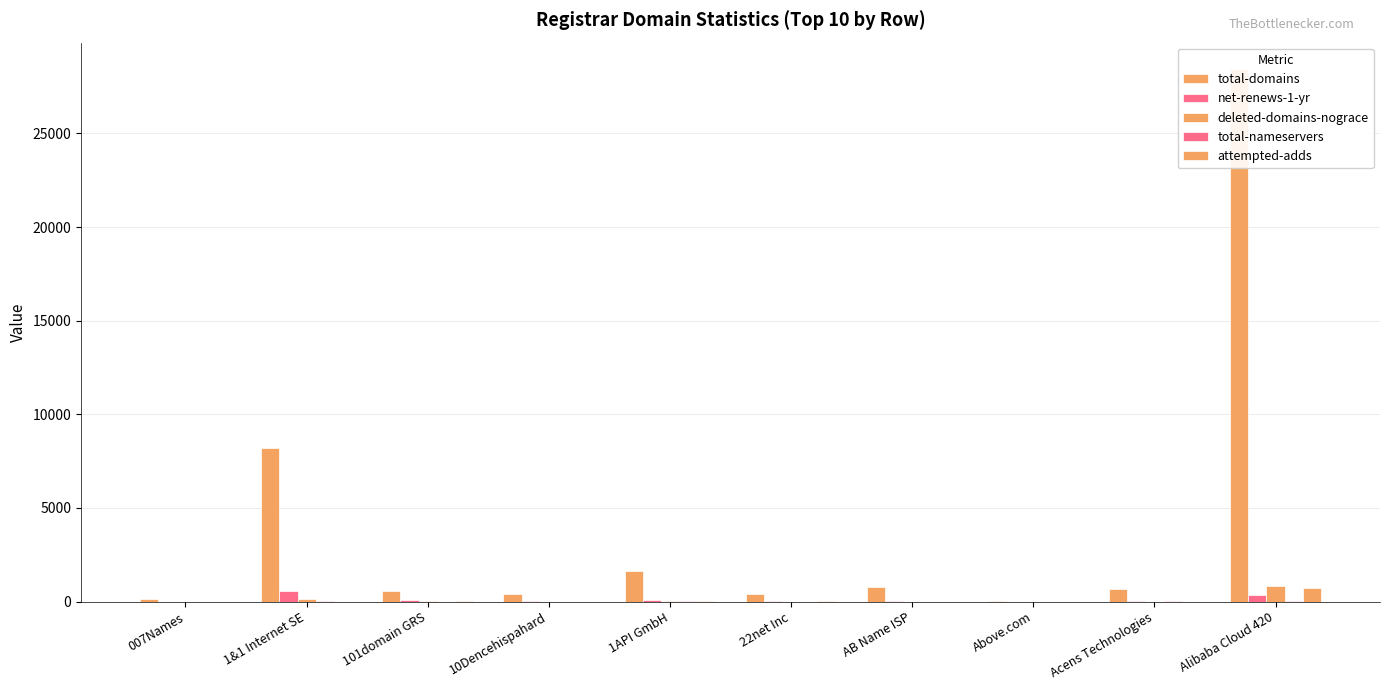

The value of attempted-adds at 22net Inc is 4. True or false?

False